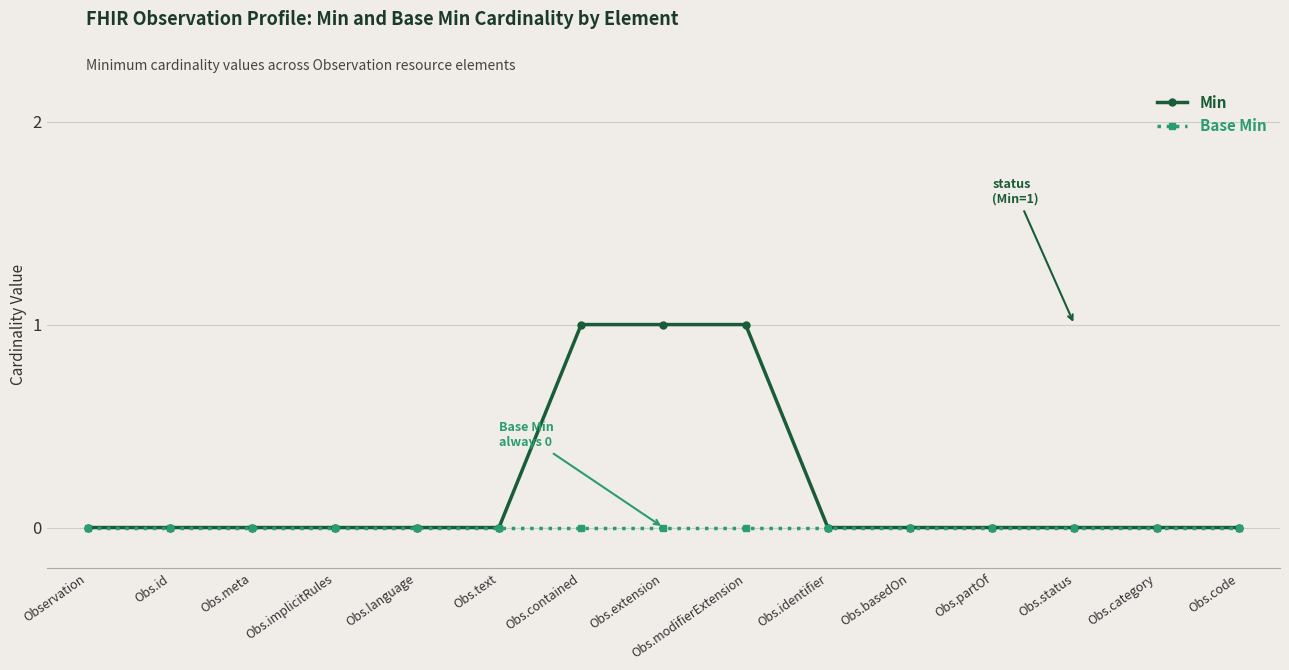

What is the label of the 6th point from the right?

Obs.identifier